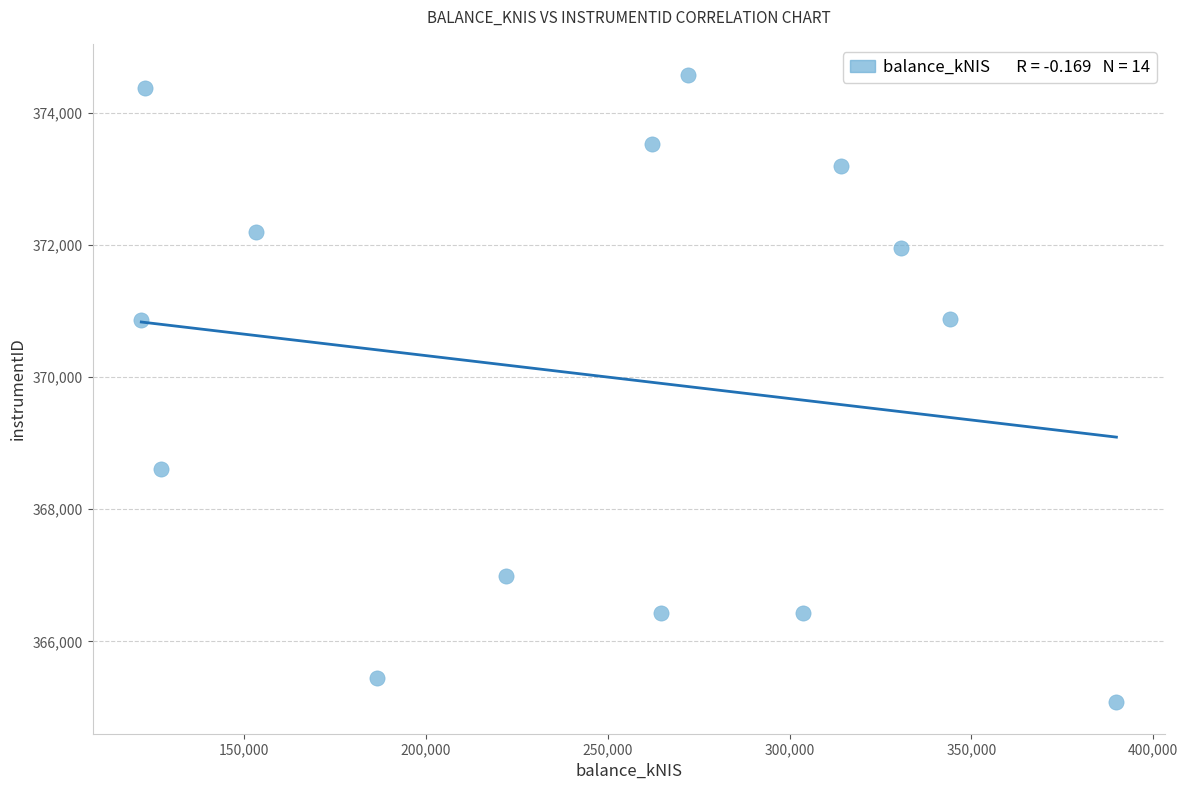

What is the range of X values (max minus min)?

268107.6